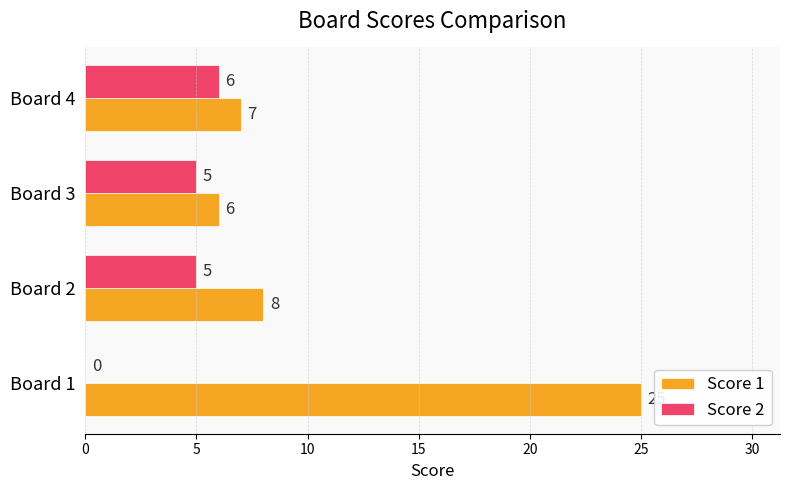

What is the sum of all Score 2 values?

16